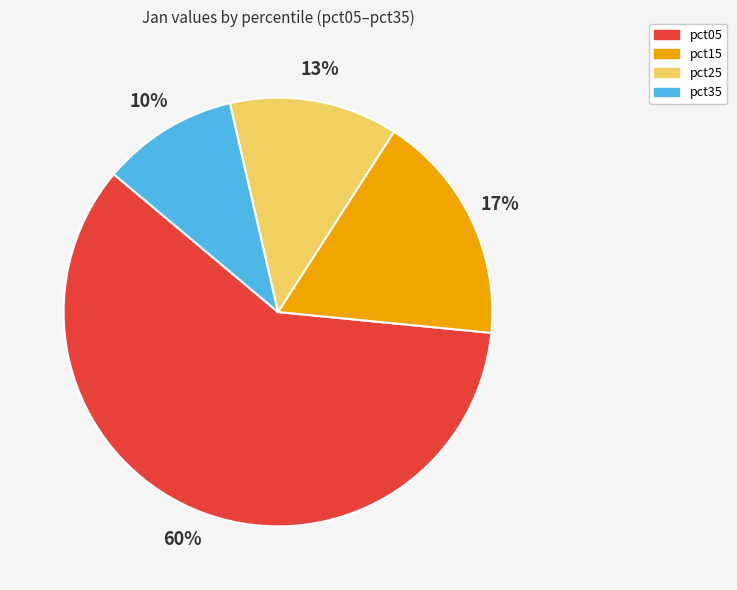

To the nearest percent, what is the average slice percentage?

25%